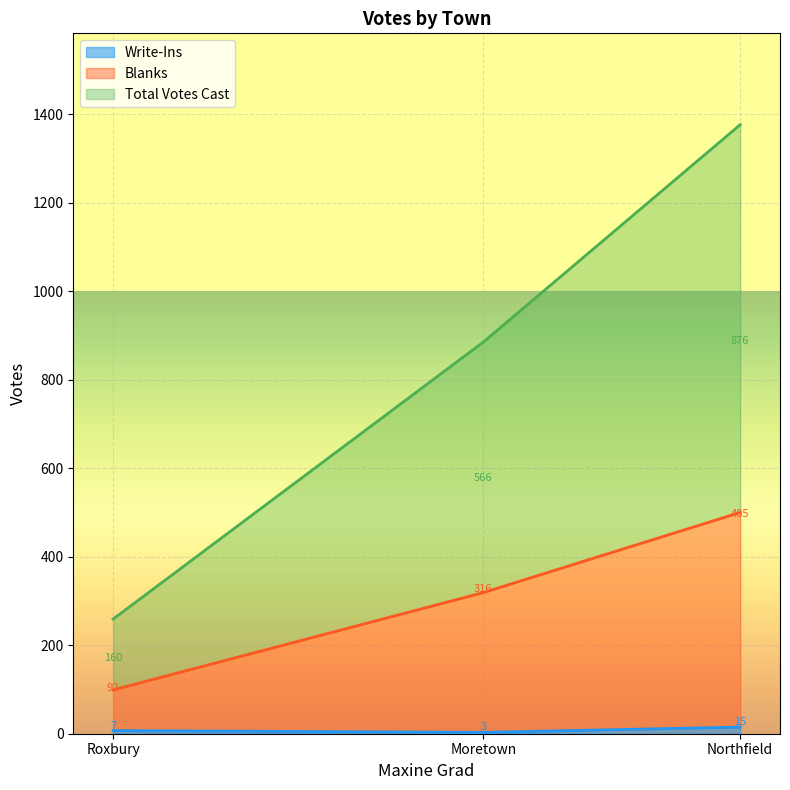

Rank the categories by Write-Ins value from lowest to highest.

Moretown, Roxbury, Northfield